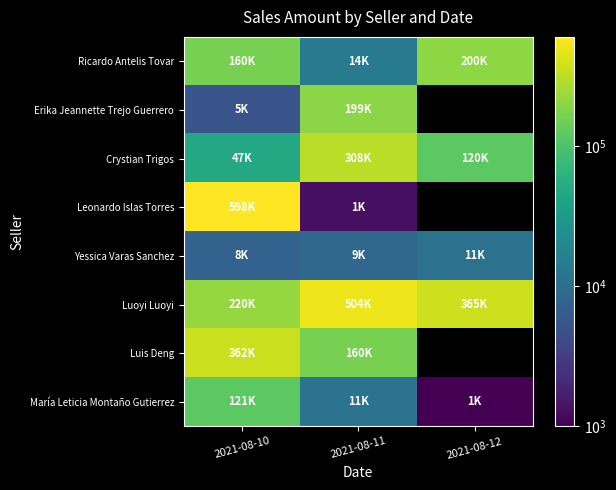

What value does the Yessica Varas Sanchez series have at 2021-08-11?

8600.0